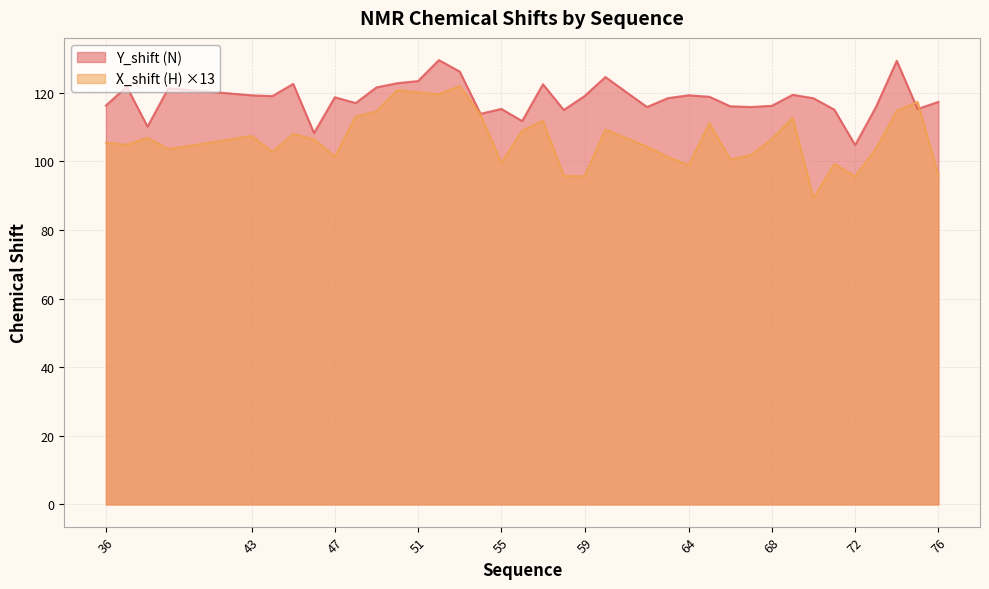

Rank the series by their maximum value, from lowest to highest.

X_shift (H) ×13, Y_shift (N)